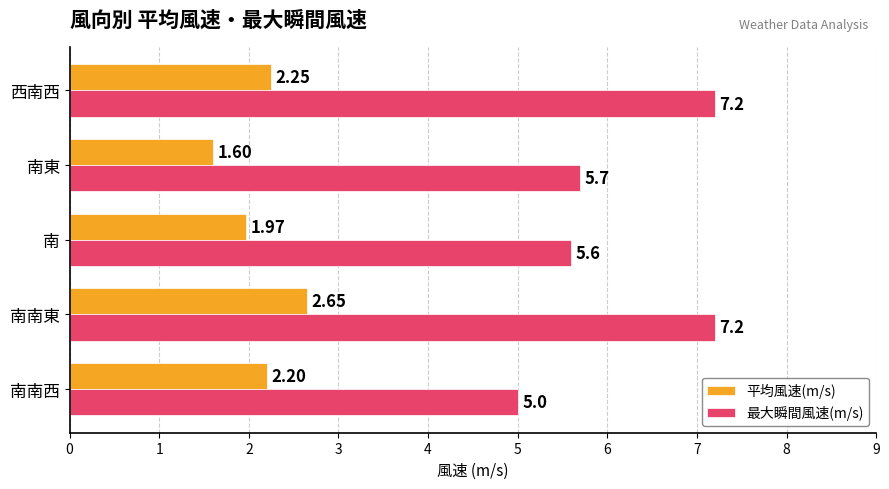

What is the greatest value displayed?

7.2